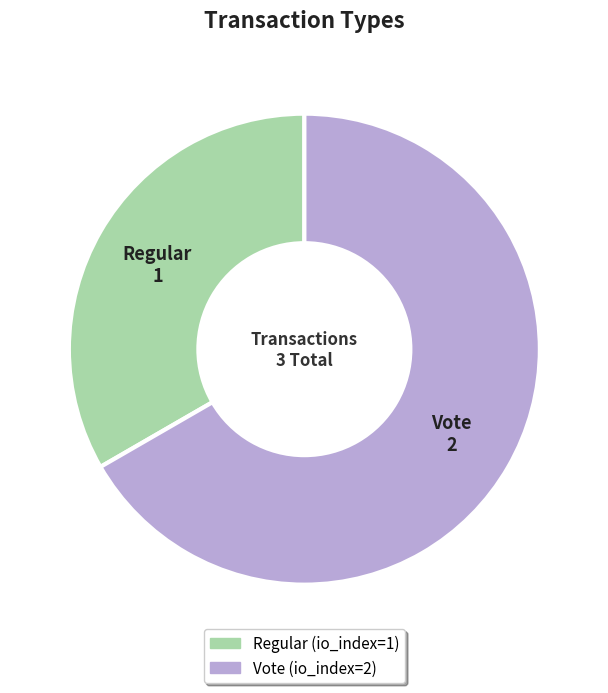

Combined, do Regular and Vote account for over 50%?

Yes